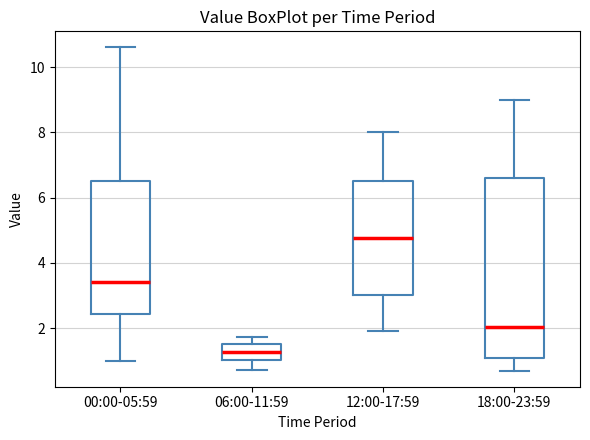

Where is the lower edge of the box for 06:00-11:59 on the y-axis? The values are not printed on the chart, so give them approximately, as read against the axis.

1.0